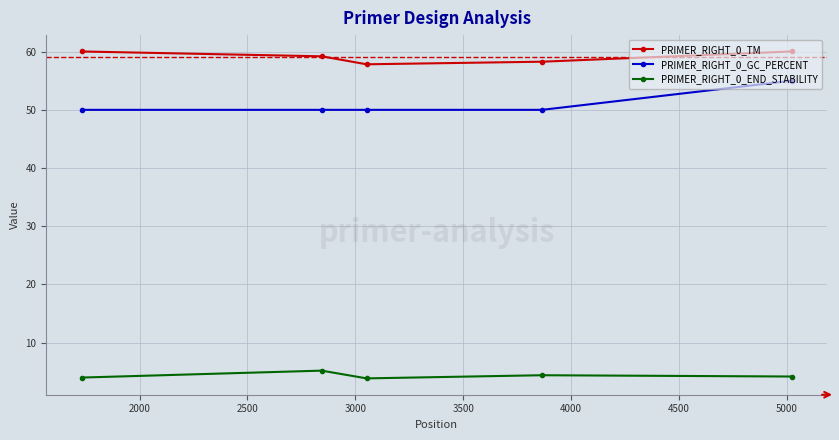

Count the number of data series in this chart.

3